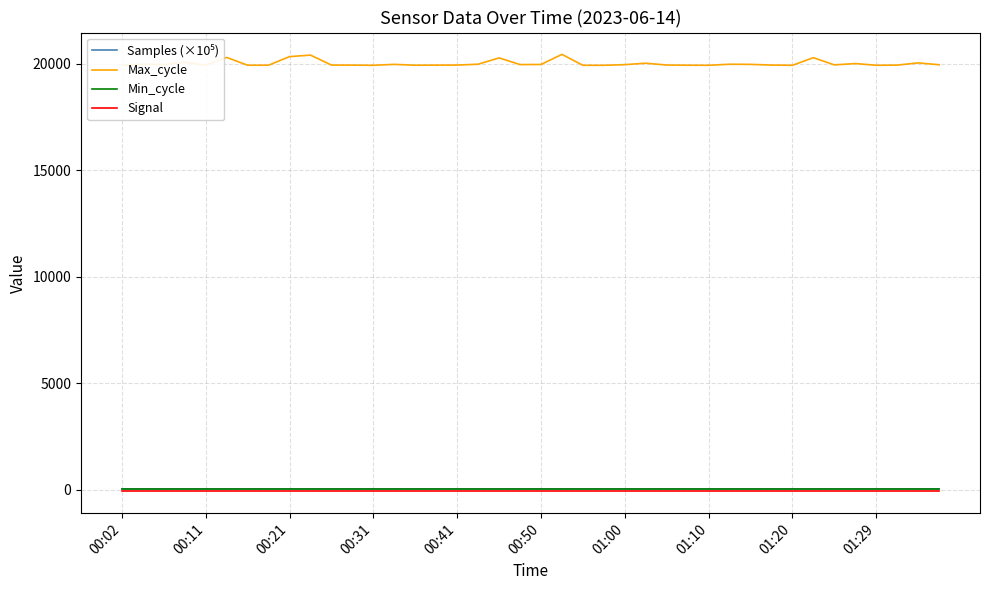

What is the sum of all Signal values?

-2520.0